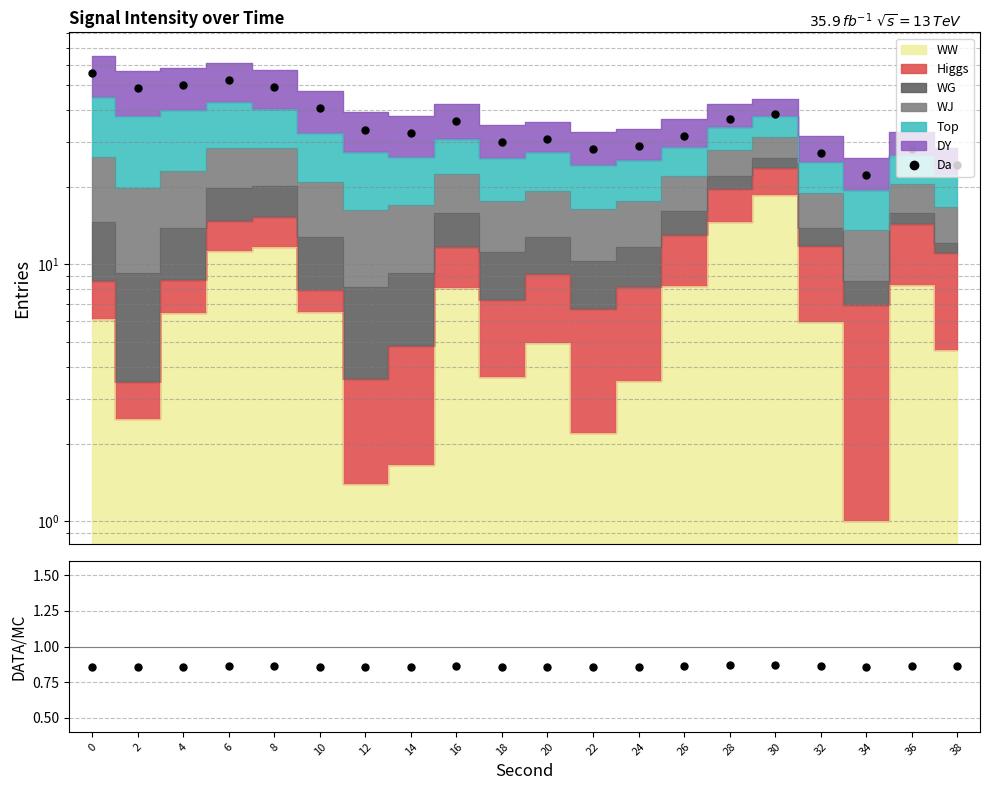

Rank the categories by value from highest to lowest.

30, 28, 36, 26, 32, 16, 8, 38, 6, 20, 10, 24, 18, 4, 0, 2, 22, 34, 14, 12